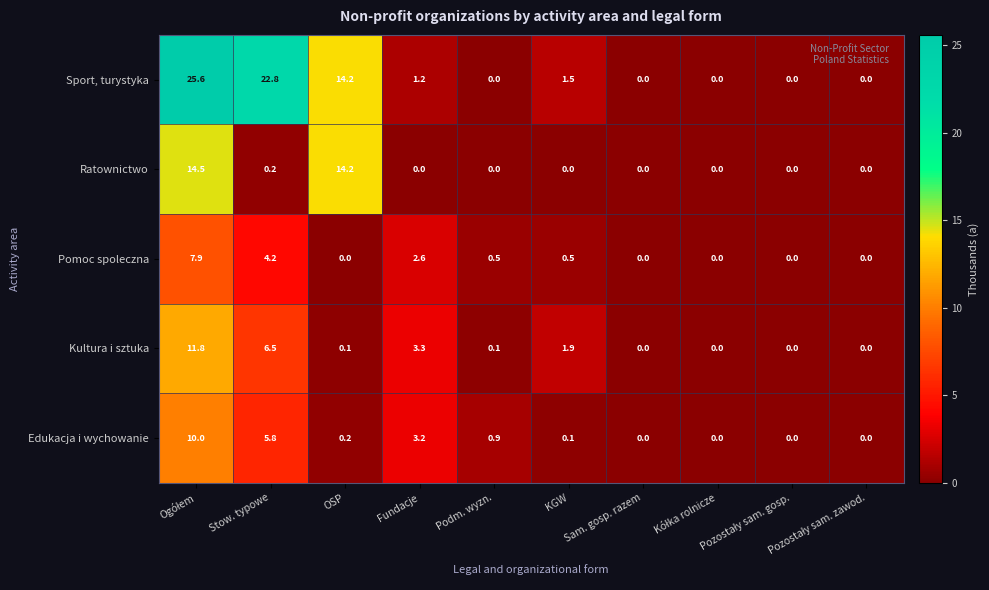

What is the sum of all Kultura i sztuka values?

23.7